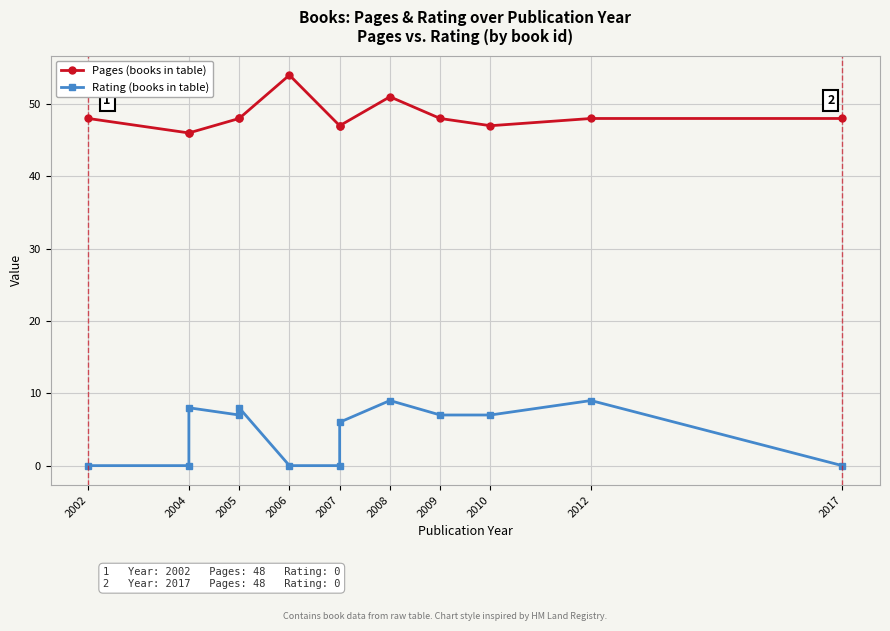

How many Rating (books in table) values are between 0 and 8?

11